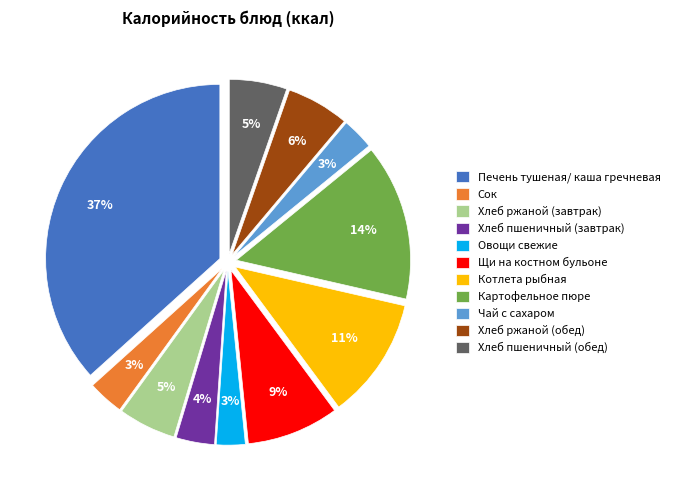

Which has a higher value, Щи на костном бульоне or Хлеб ржаной (завтрак)?

Щи на костном бульоне